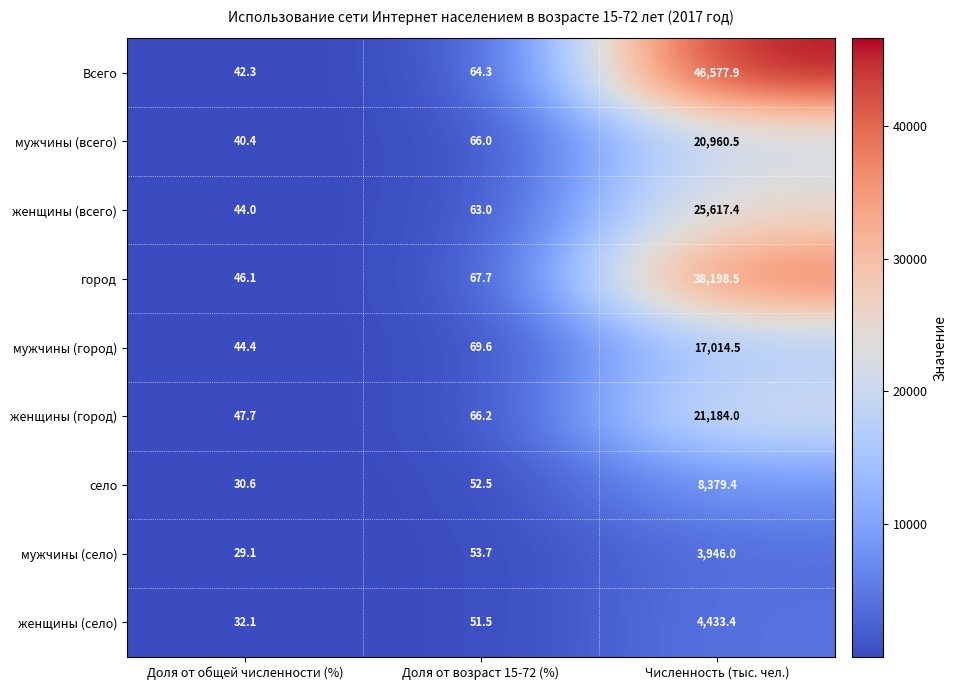

Reading right to left, list all the values displayed in this chart.

Всего: 46577.9	64.3	42.3
мужчины (всего): 20960.5	66.0	40.4
женщины (всего): 25617.4	63.0	44.0
город: 38198.5	67.7	46.1
мужчины (город): 17014.5	69.6	44.4
женщины (город): 21184.0	66.2	47.7
село: 8379.4	52.5	30.6
мужчины (село): 3946.0	53.7	29.1
женщины (село): 4433.4	51.5	32.1